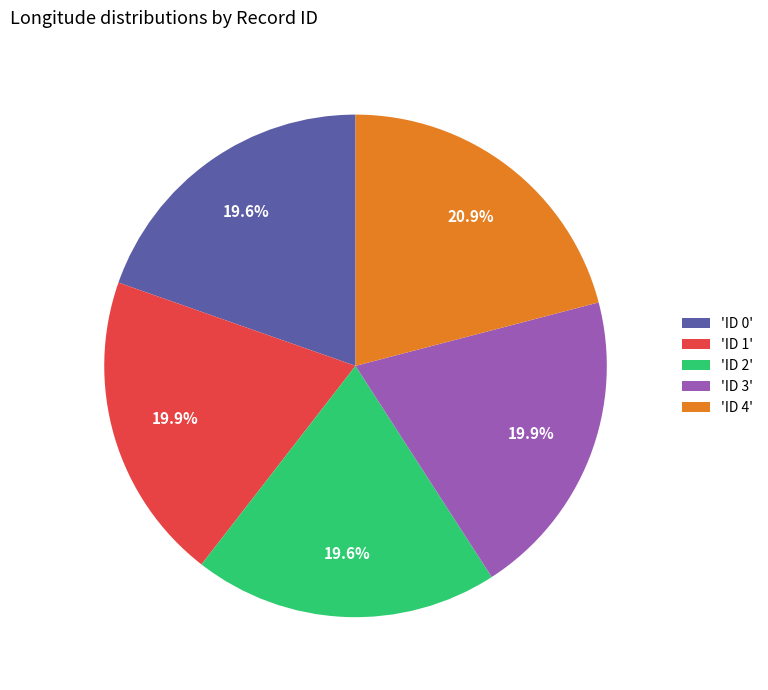

What is the ratio of the value at 'ID 3' to the value at 'ID 2'?

1.0